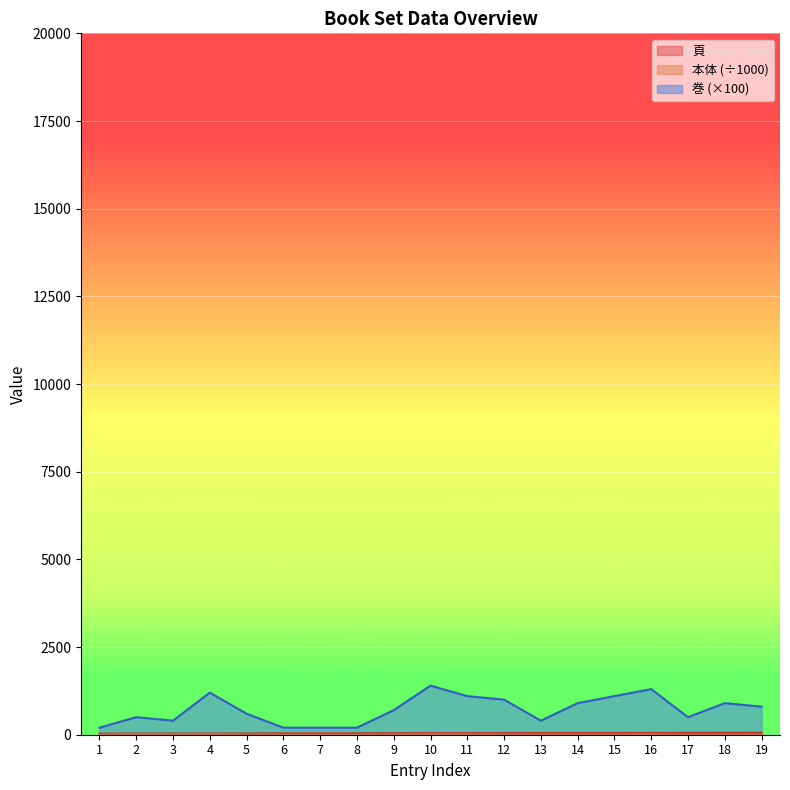

Where is 頁 nearest to the value 42?

9